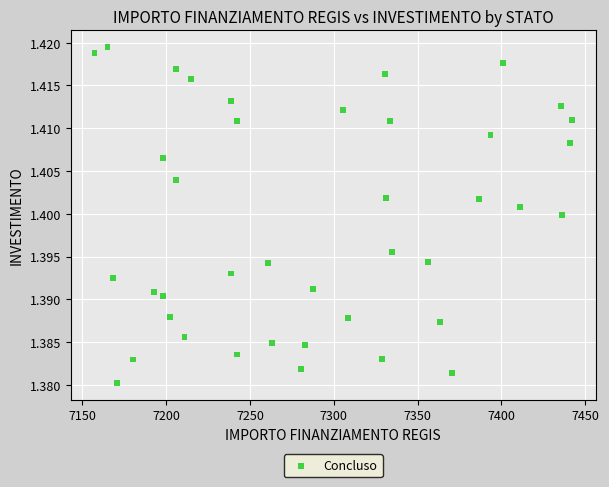

What is the range of X values (max minus min)?

284.8